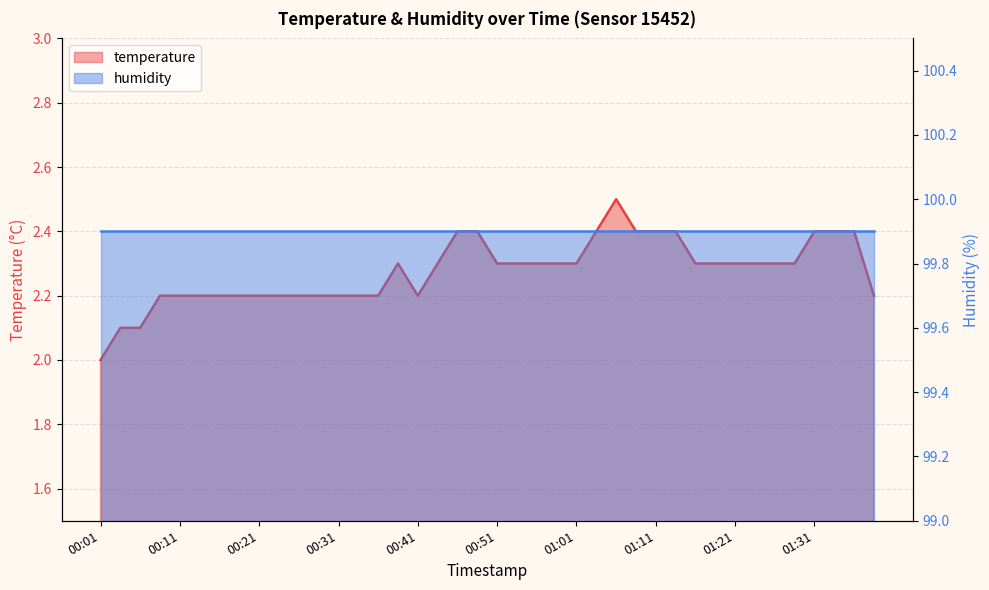

What position from the right is 00:19?

33